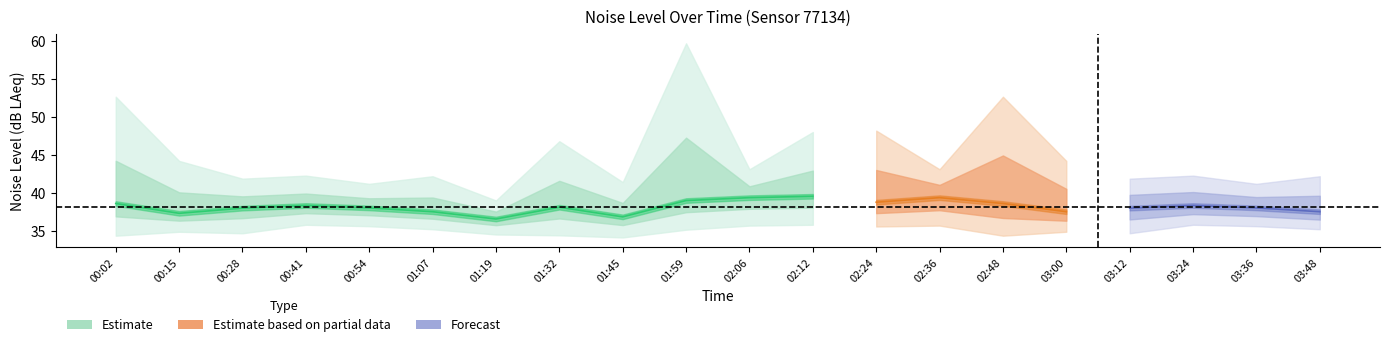

True or false: noise_LAeq and noise_LA_min intersect in this chart.

False